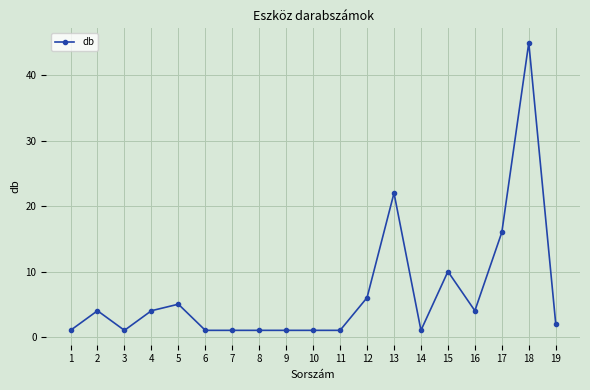

What is the value of the 19th point from the left?

2